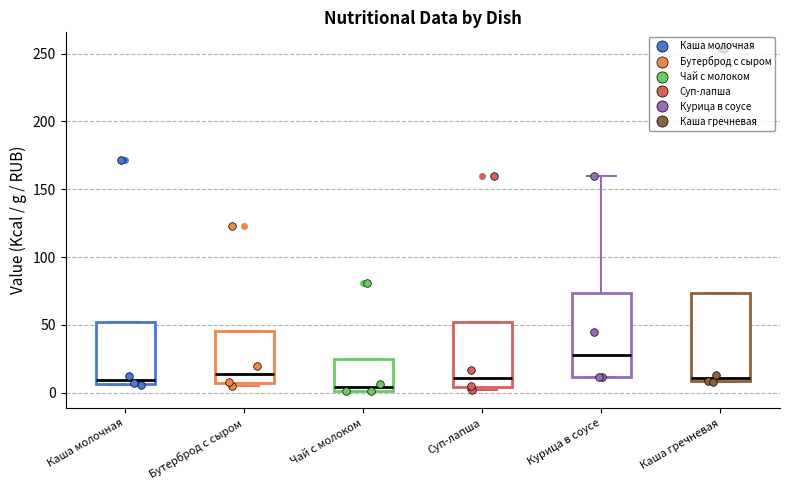

Where is the lower edge of the box for Каша гречневая on the y-axis? The values are not printed on the chart, so give them approximately, as read against the axis.

10